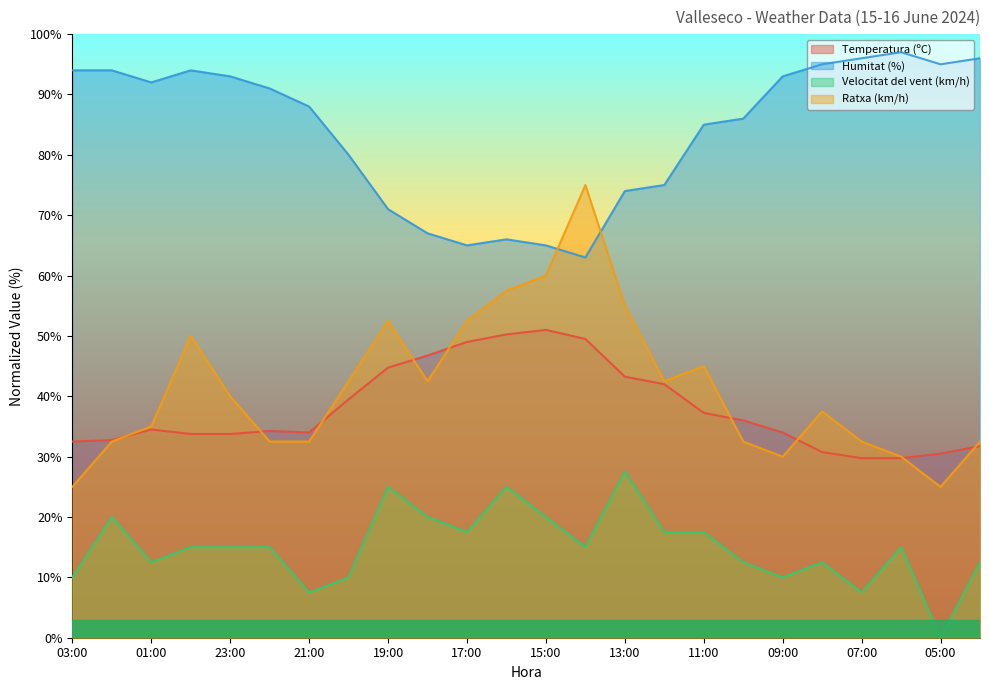

How many data points in Temperatura (ºC) are less than 34?

9